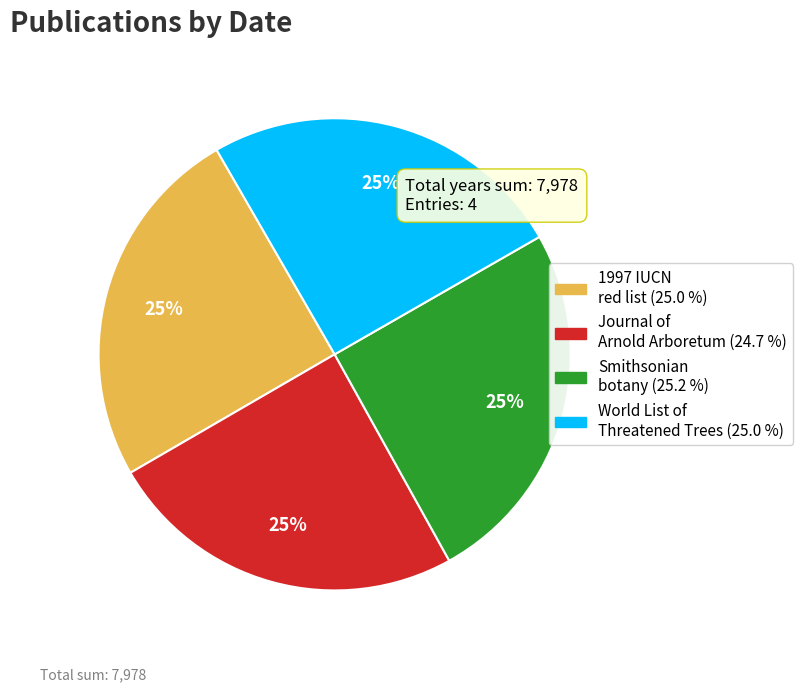

Is there any slice that represents more than half of the pie?

No